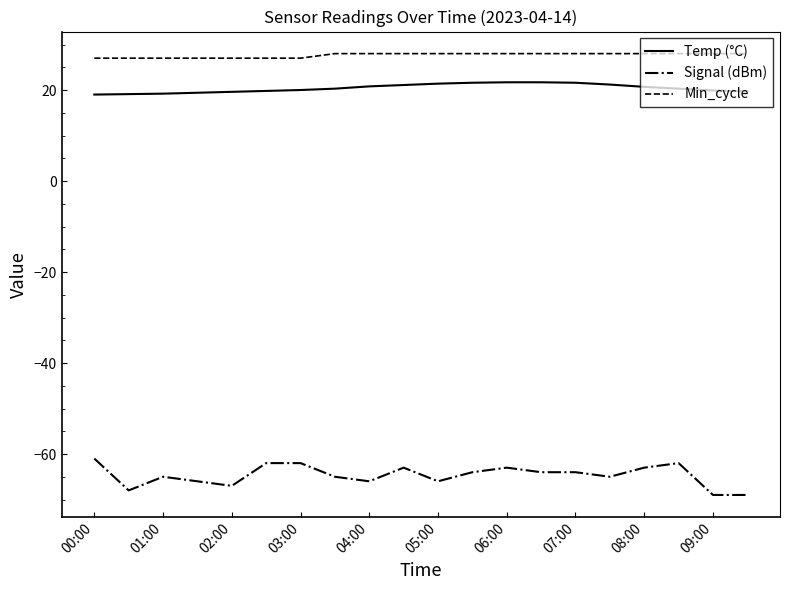

True or false: Min_cycle and Temp (°C) cross at least once.

False